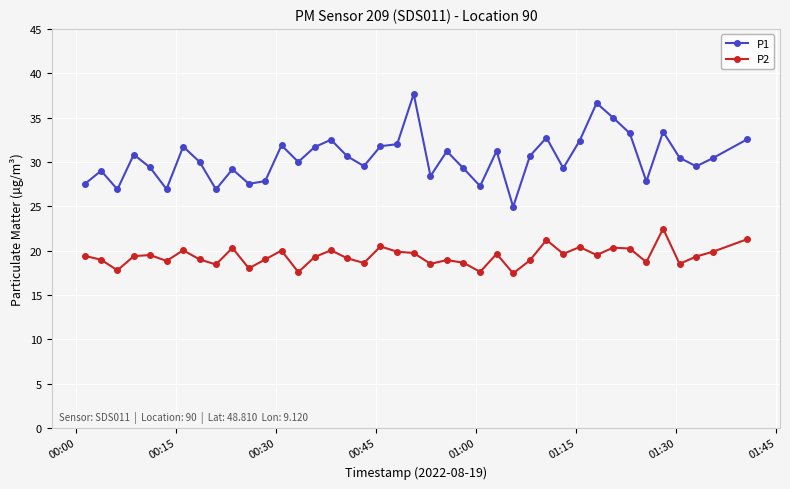

What is the smallest value displayed?

17.4